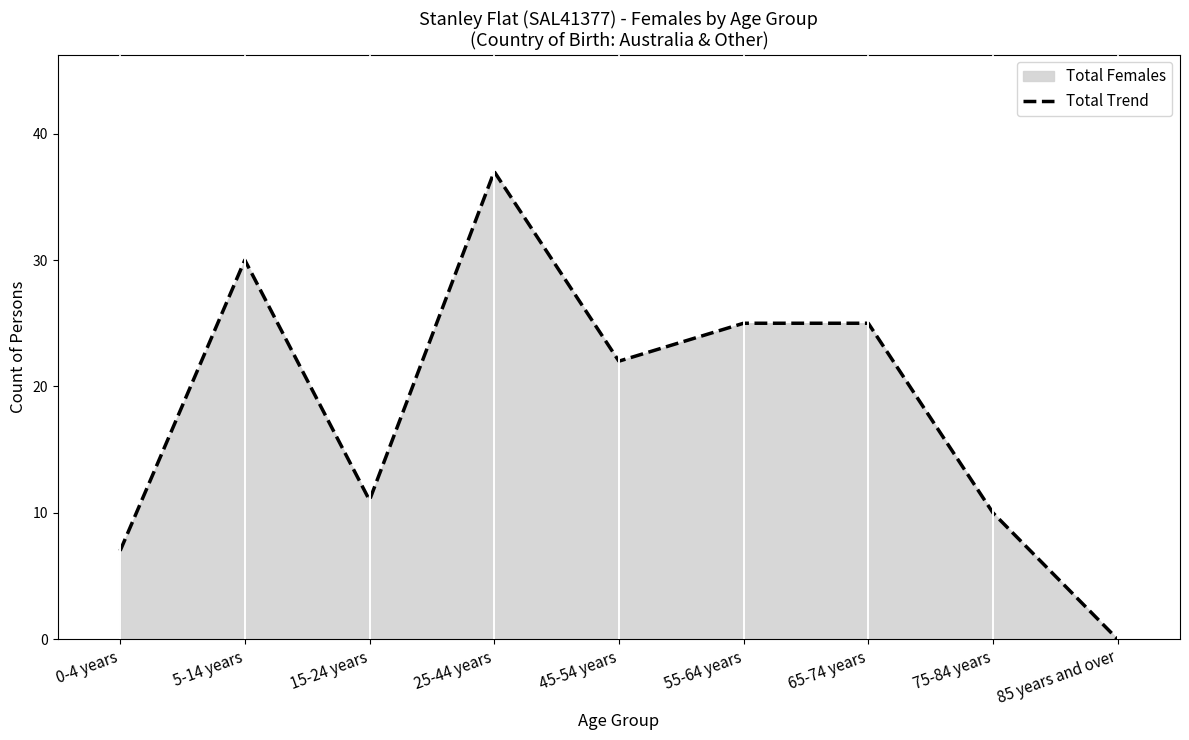

Reading left to right, transcribe all the data shown in this chart.

0-4 years=7	5-14 years=30	15-24 years=11	25-44 years=37	45-54 years=22	55-64 years=25	65-74 years=25	75-84 years=10	85 years and over=0